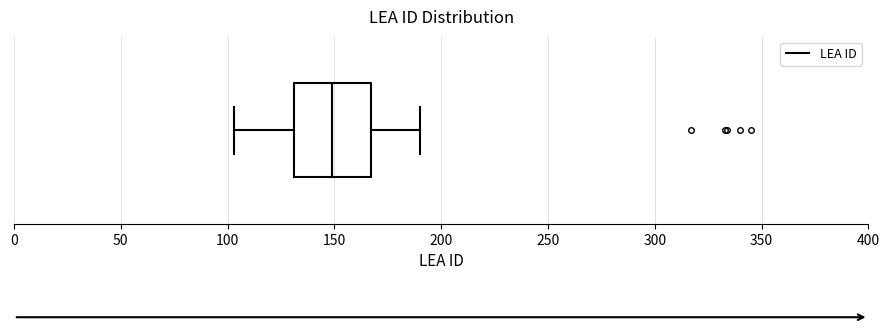

Where is the right edge of the box on the x-axis? The values are not printed on the chart, so give them approximately, as read against the axis.

165